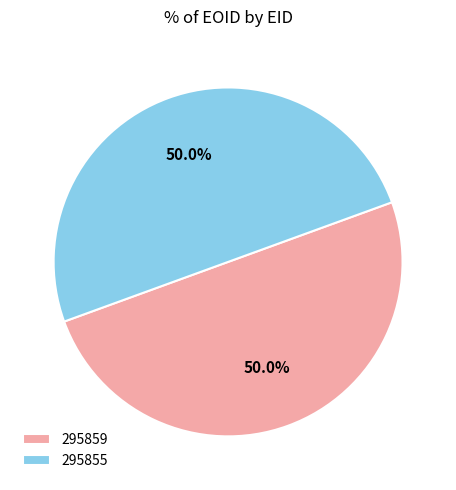

The 295855 slice represents 50% of the pie. True or false?

True